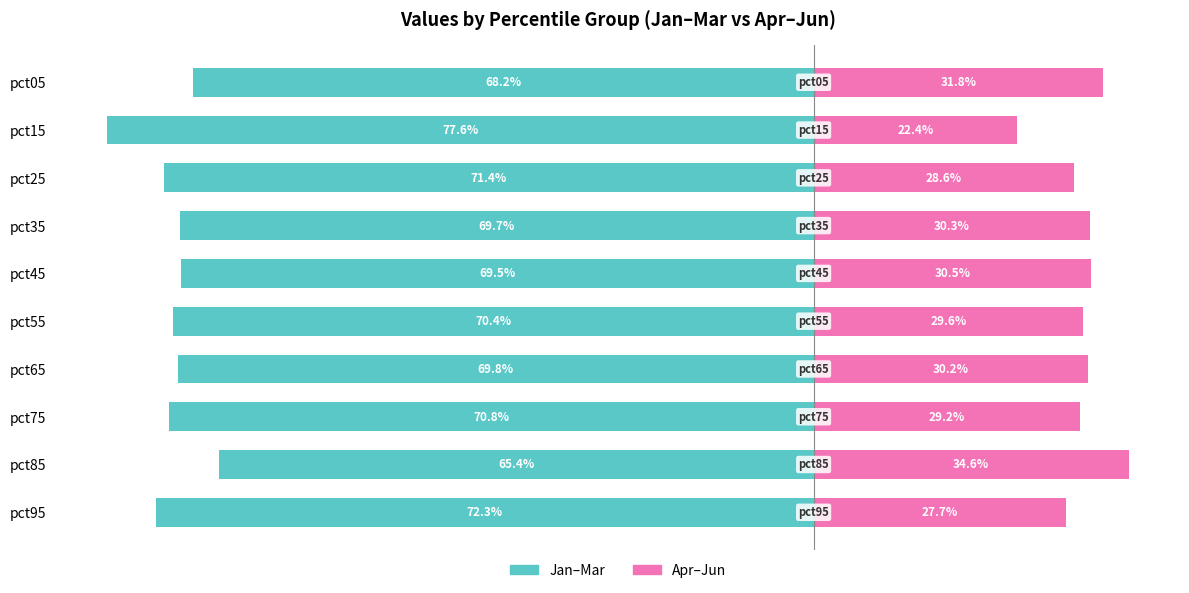

Count the number of categories in the chart.

10